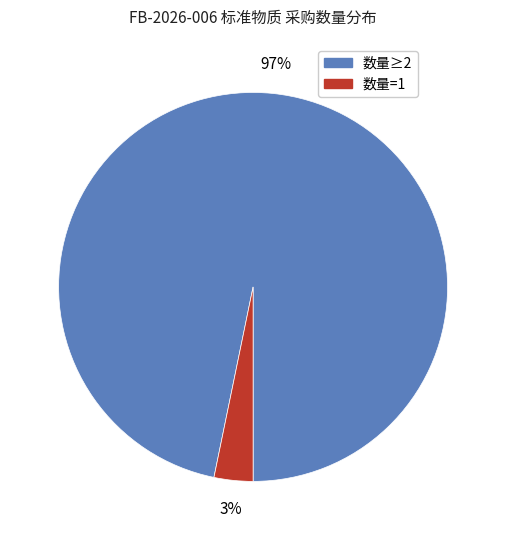

What percentage is the 数量≥2 slice, to the nearest percent?

97%